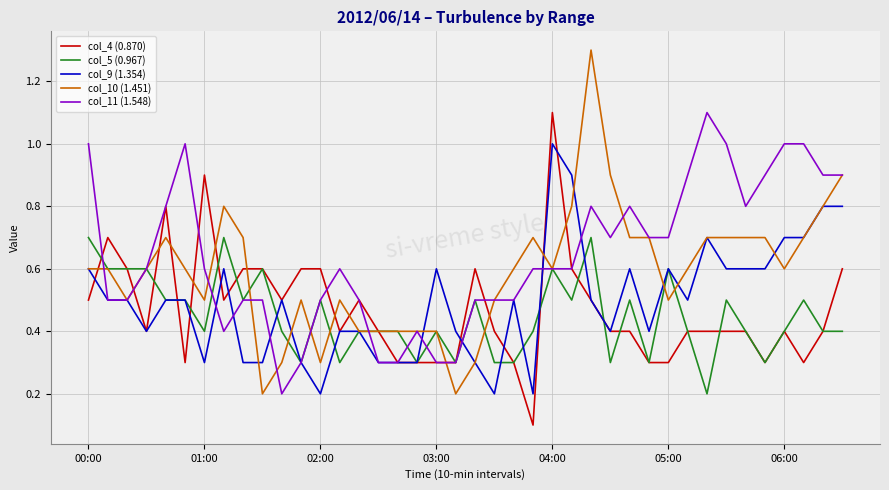

What is the highest value of the col_5 (0.967) series?

0.7